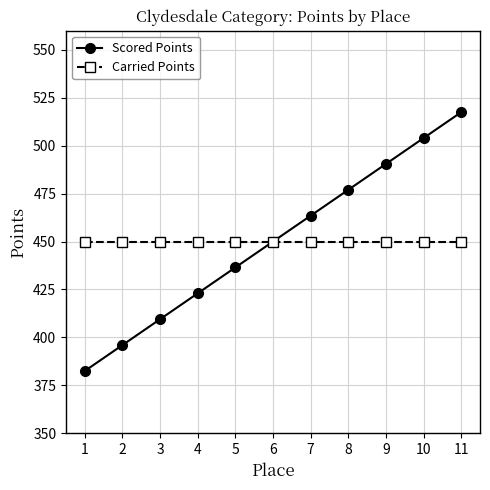

At how many categories does at least one series exceed 492?

2